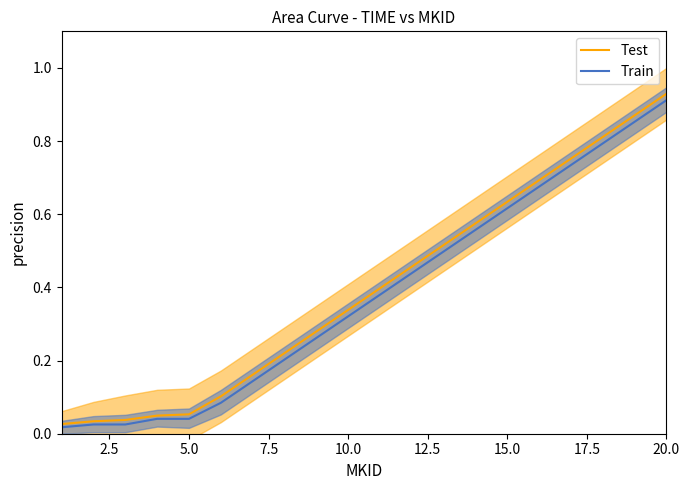

What is the difference between the second highest and minimum values in the Train series?

0.8